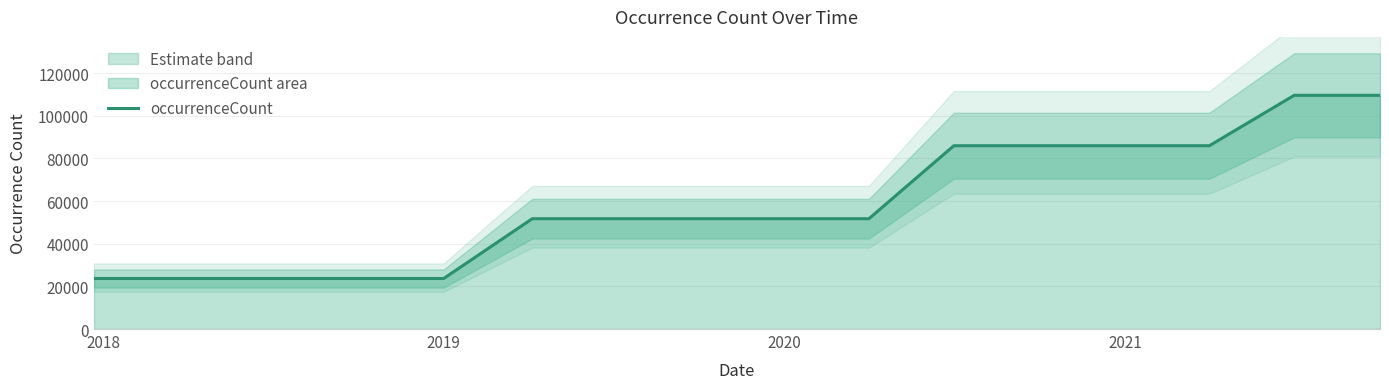

What is the highest value of the occurrenceCount series?

109619